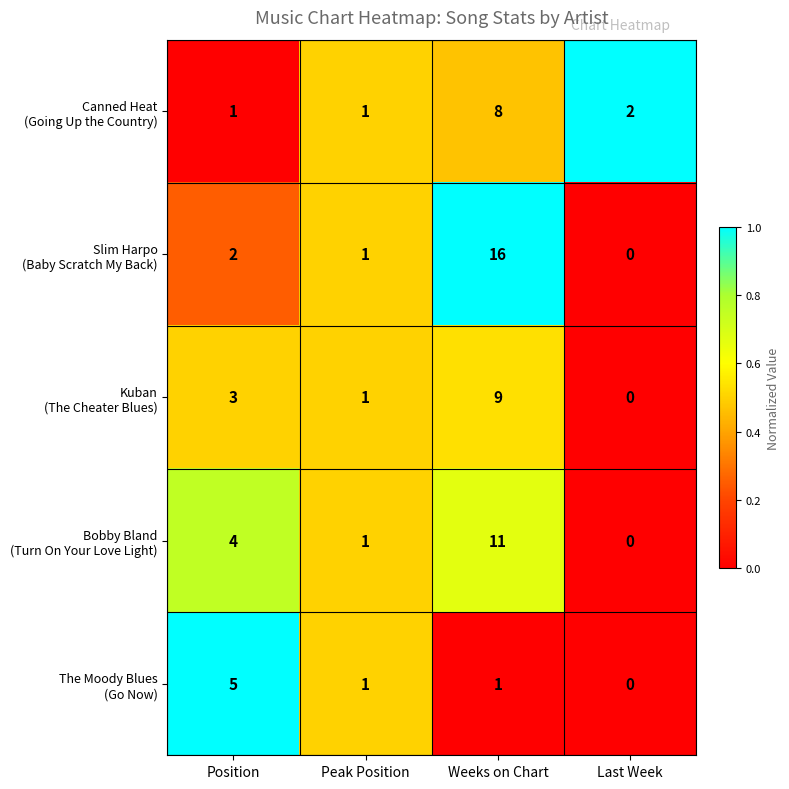

Which label corresponds to the largest value in the chart?

Weeks on Chart